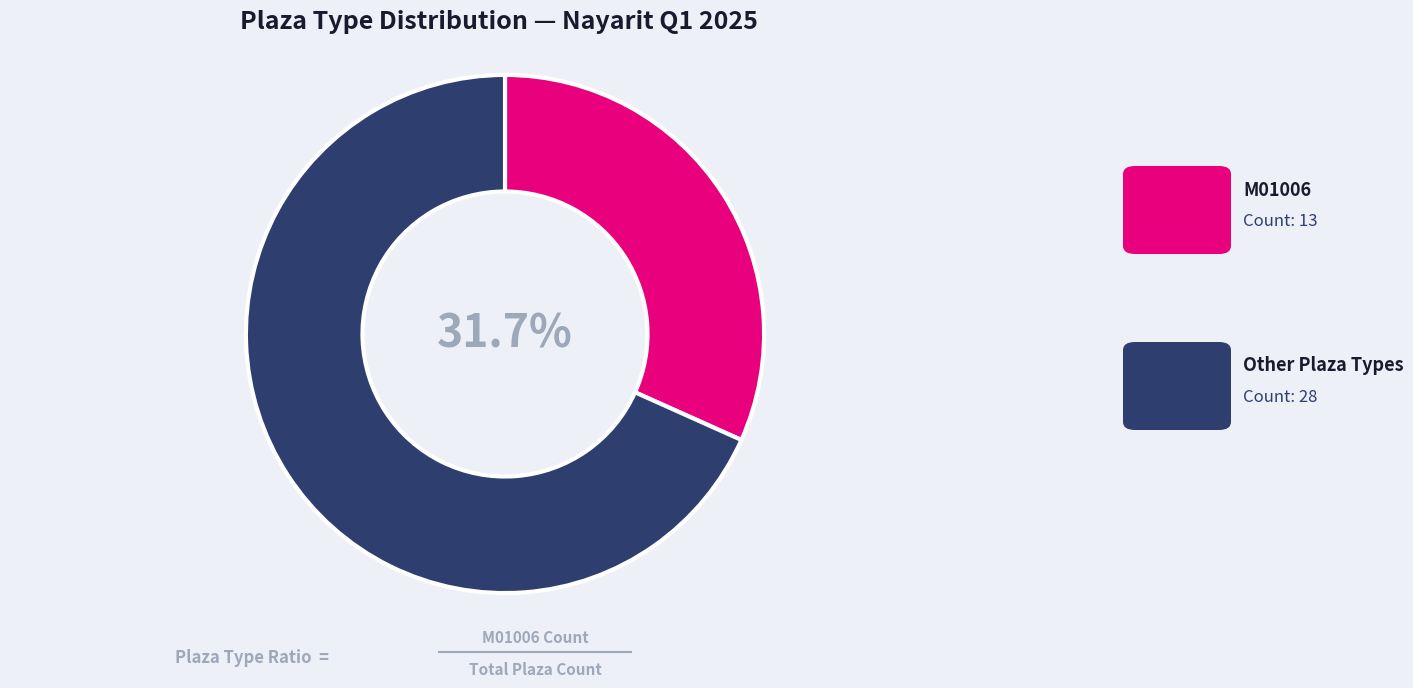

Does any single category account for the majority?

Yes